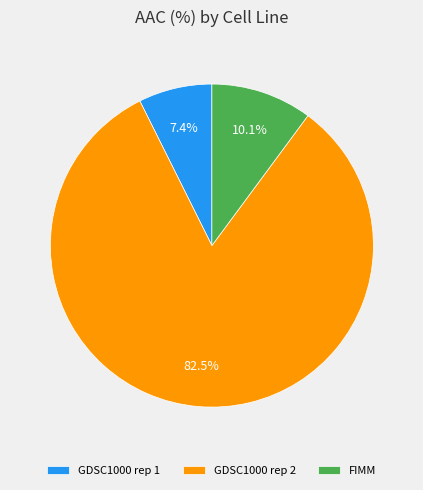

What is the majority slice?

GDSC1000 rep 2